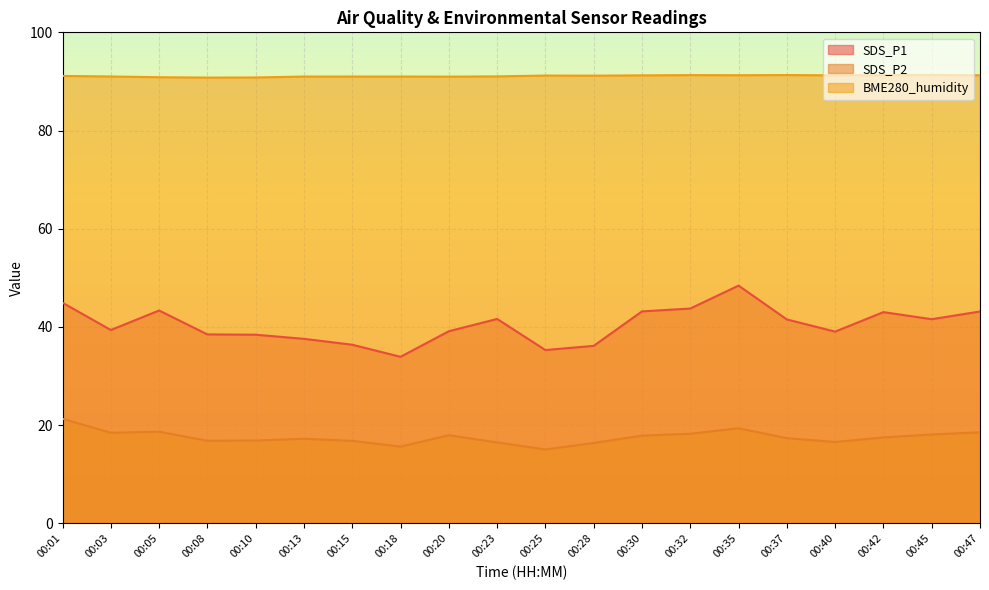

How many series are shown in this chart?

3